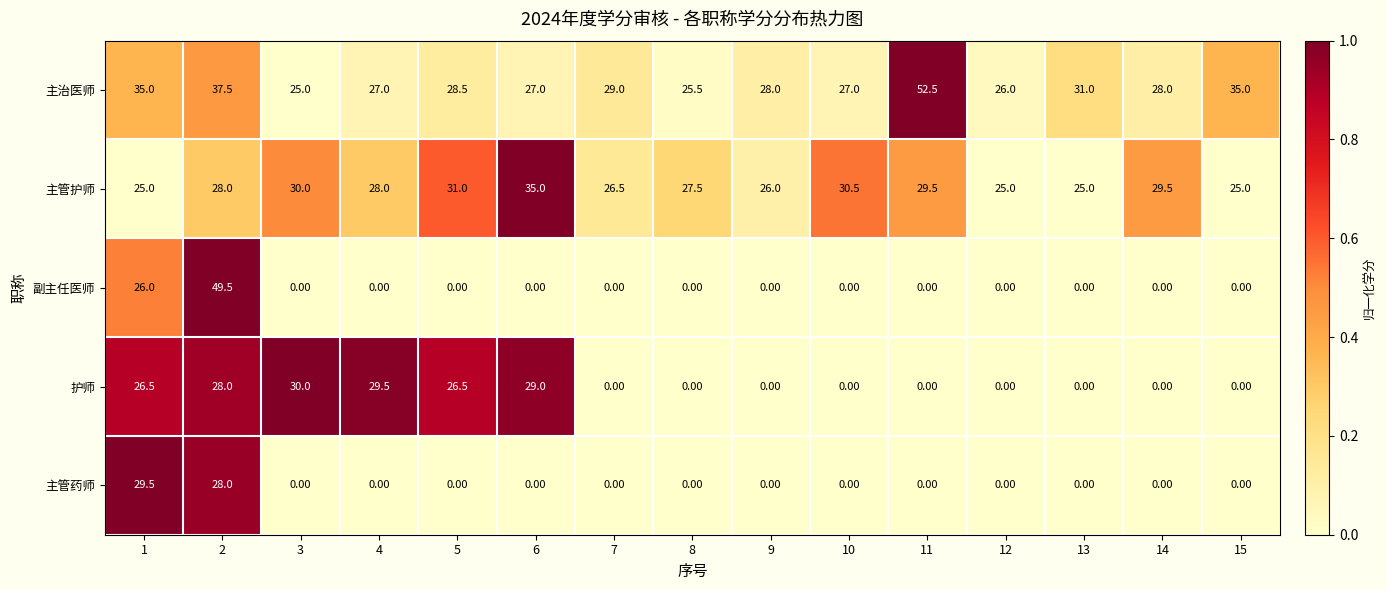

What is the sum of all 副主任医师 values?

75.5